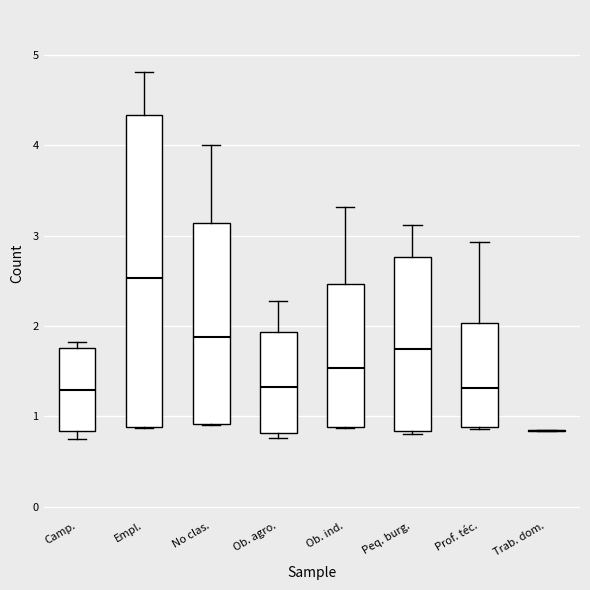

Reading left to right, read every box against the y-axis: the position of its median line, the range the box covers, and the ends of its whiskers. The values are not printed on the chart, so give them approximately, as read against the axis.

Camp.: median 1.3, box 0.8 to 1.8, whiskers 0.8 (just below the box's lower edge) to 1.8 (just above the box's upper edge)
Empl.: median 2.5, box 0.9 to 4.3, whiskers 0.9 to 4.8
No clas.: median 1.9, box 0.9 to 3.1, whiskers 0.9 to 4.0
Ob. agro.: median 1.3, box 0.8 to 1.9, whiskers 0.8 (just below the box's lower edge) to 2.3
Ob. ind.: median 1.5, box 0.9 to 2.5, whiskers 0.9 to 3.3
Peq. burg.: median 1.8, box 0.8 to 2.8, whiskers 0.8 (just below the box's lower edge) to 3.1
Prof. téc.: median 1.3, box 0.9 to 2.0, whiskers 0.9 to 2.9
Trab. dom.: box collapsed to a line at 0.8, whiskers 0.8 to 0.8